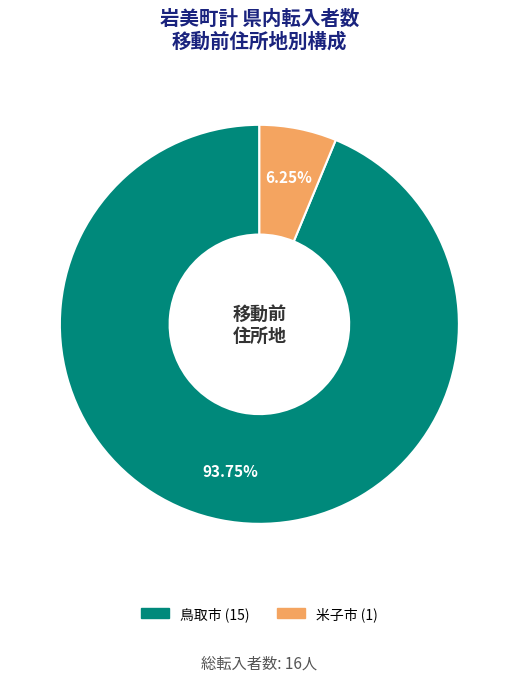

Does any single category account for the majority?

Yes